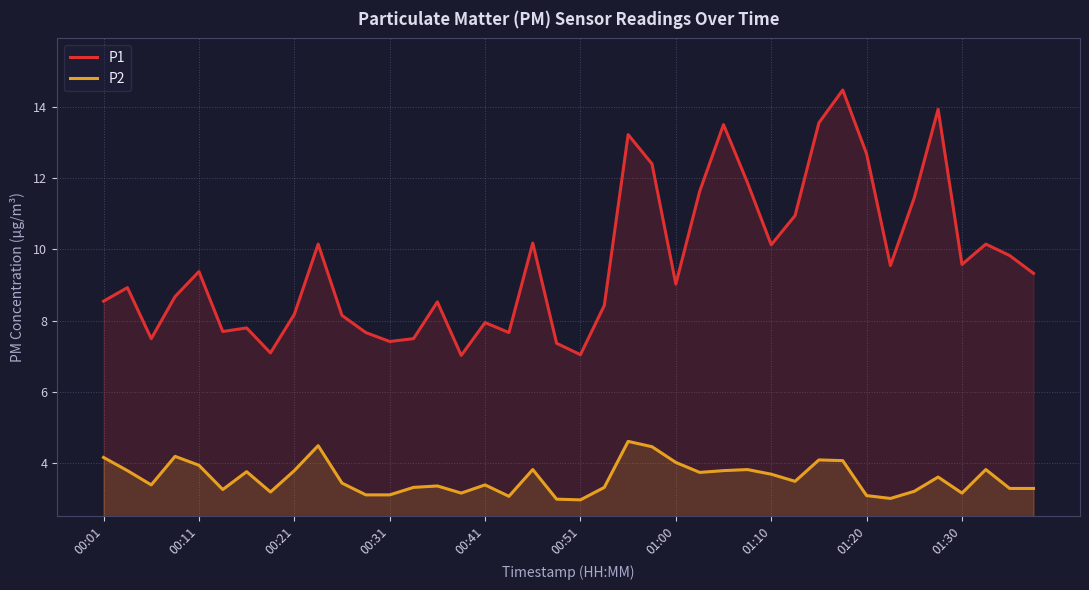

Which series has the largest range (max minus min)?

P1